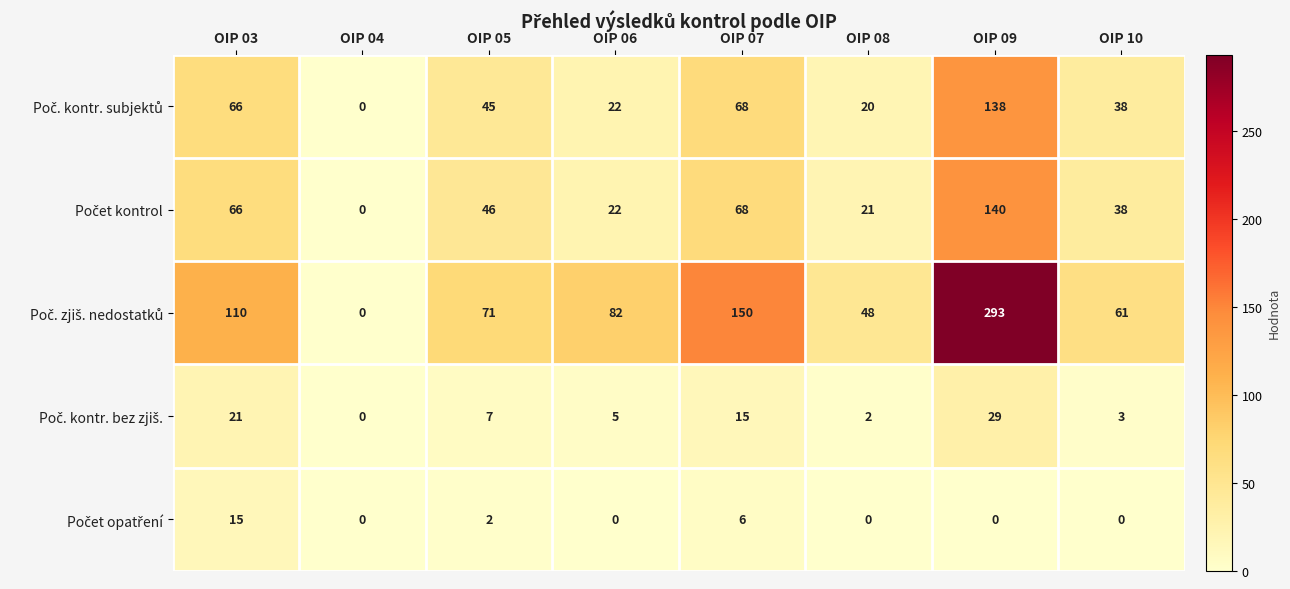

At which category is the sum across all series the highest?

OIP 09